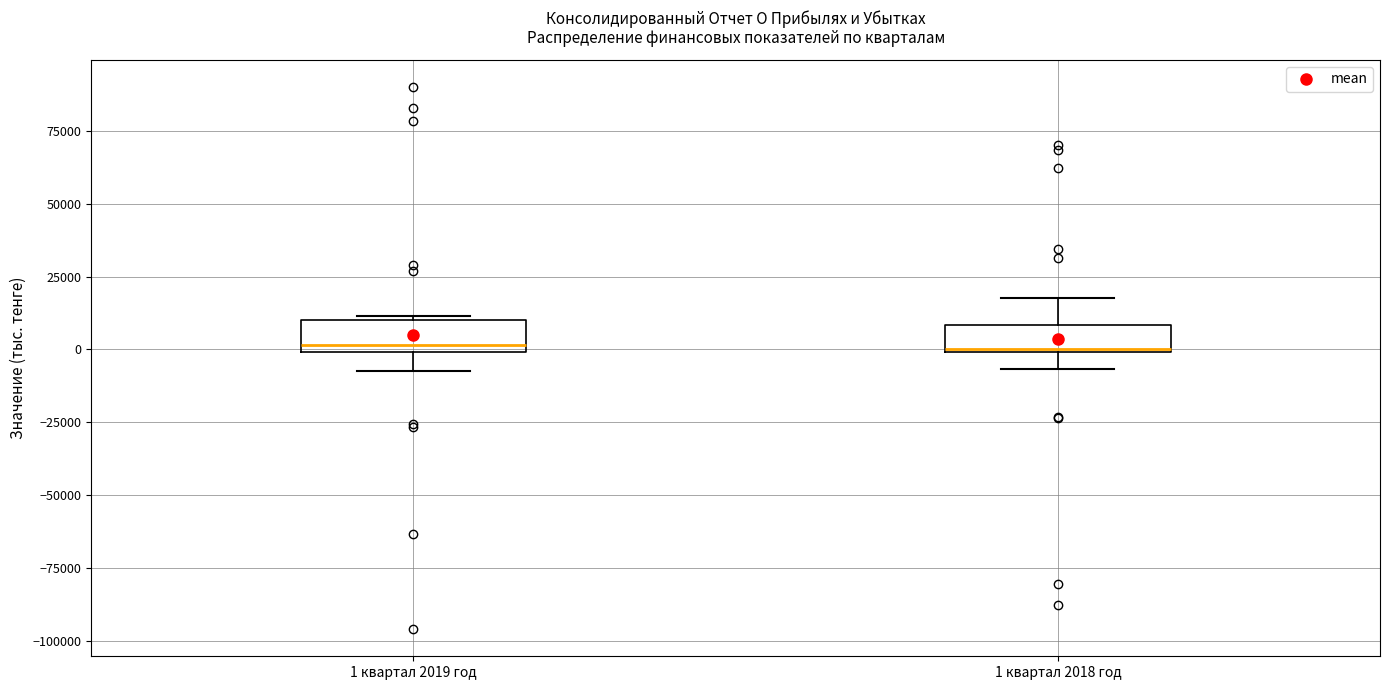

Reading left to right, transcribe this box plot: for each box, give where its median line is, the range the box spans, and where its two whiskers end, as read against the y-axis. The values are not printed on the chart, so give them approximately, as read against the axis.

1 квартал 2019 год: median 0 (just above the box's lower edge), box 0 to 10000, whiskers -5000 to 10000
1 квартал 2018 год: median 0 (drawn on the box's lower edge), box 0 to 10000, whiskers -5000 to 20000